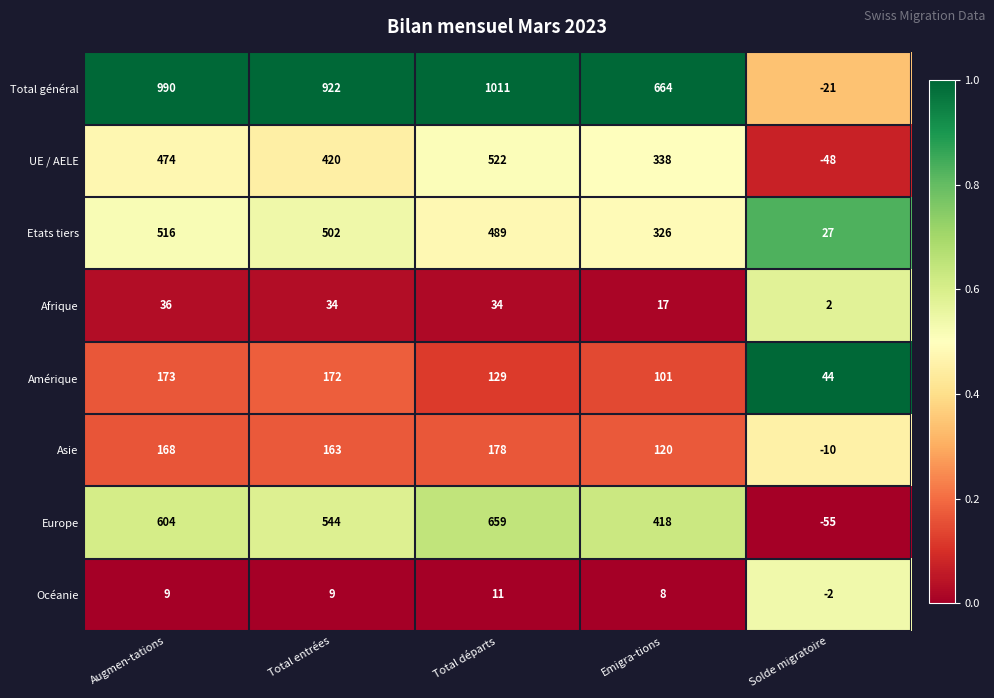

Which series has the widest spread of values?

Total général